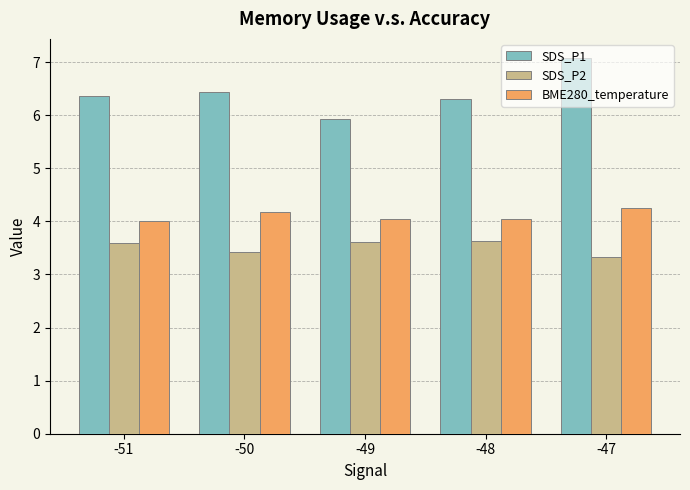

Rank the series by their maximum value, from highest to lowest.

SDS_P1, BME280_temperature, SDS_P2